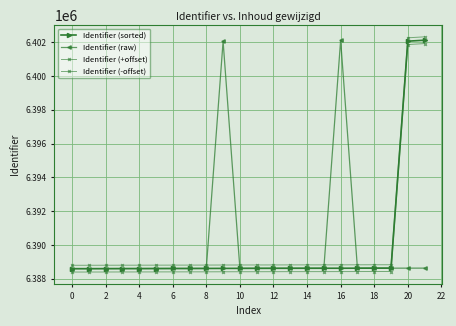

At which category does the chart reach its peak across all series?

21